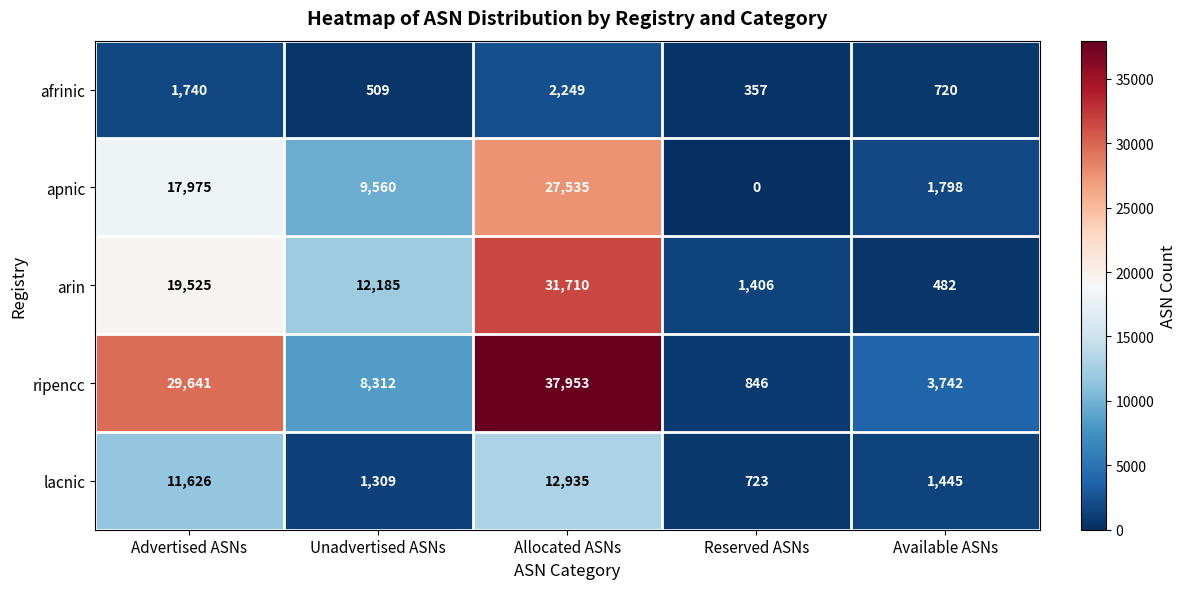

What is the approximate value of afrinic at Advertised ASNs?

1740